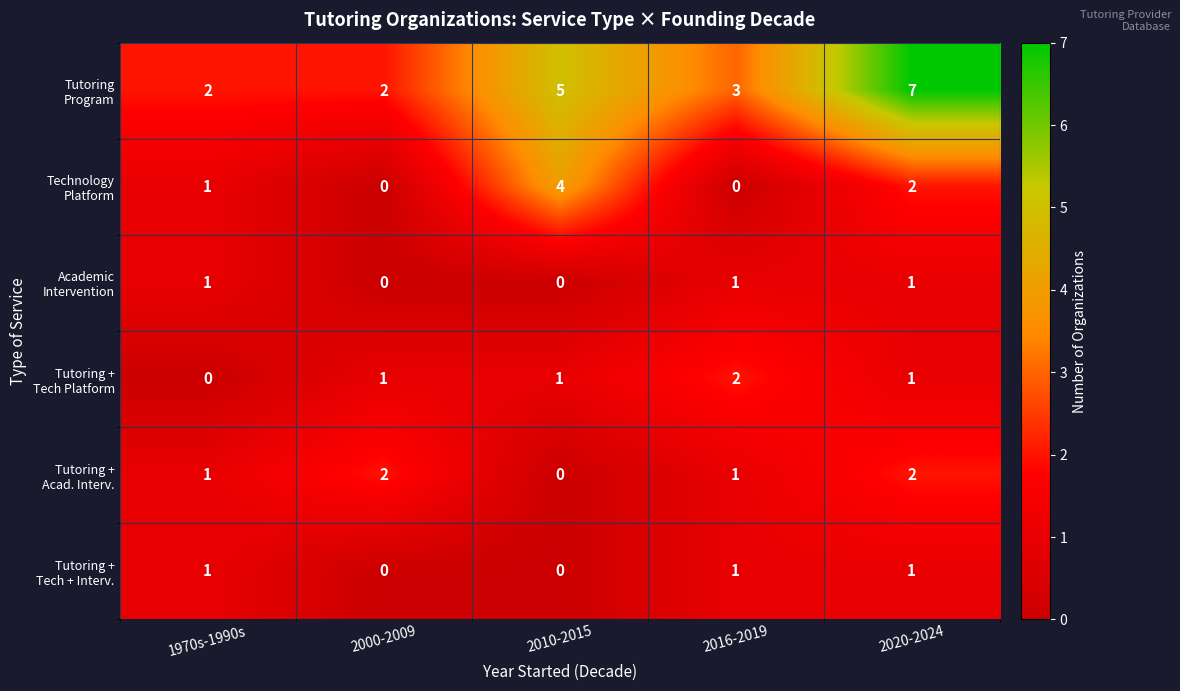

What is the greatest value displayed?

7